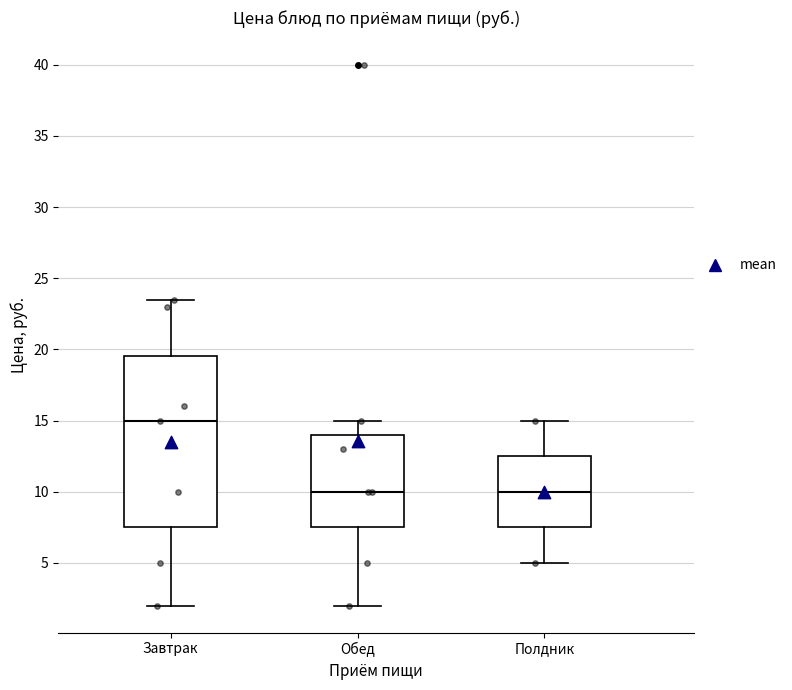

Comparing the boxes themselves (not the whiskers), which one is the tallest?

Завтрак